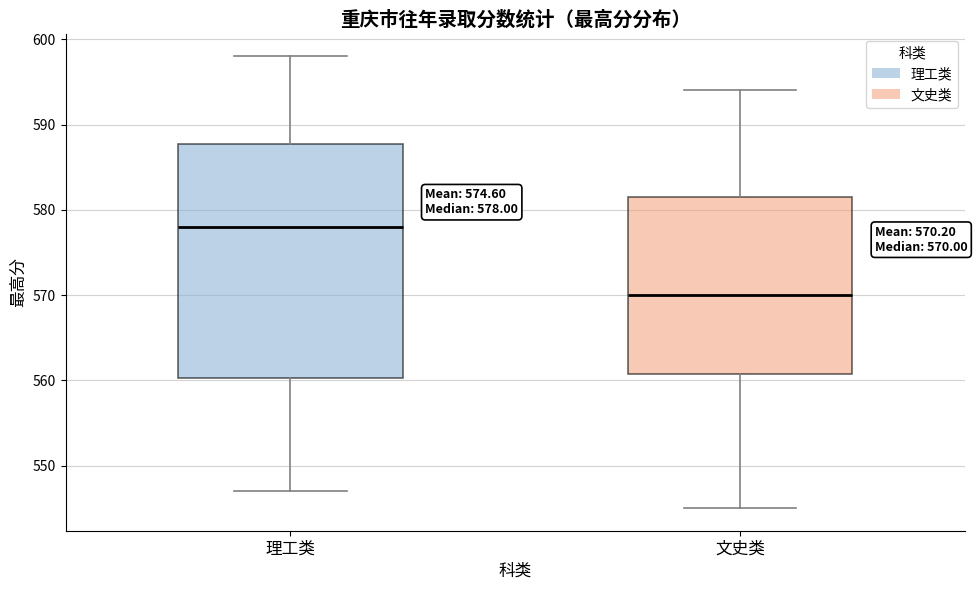

Which box is the tallest, from its lower edge to its upper edge?

理工类